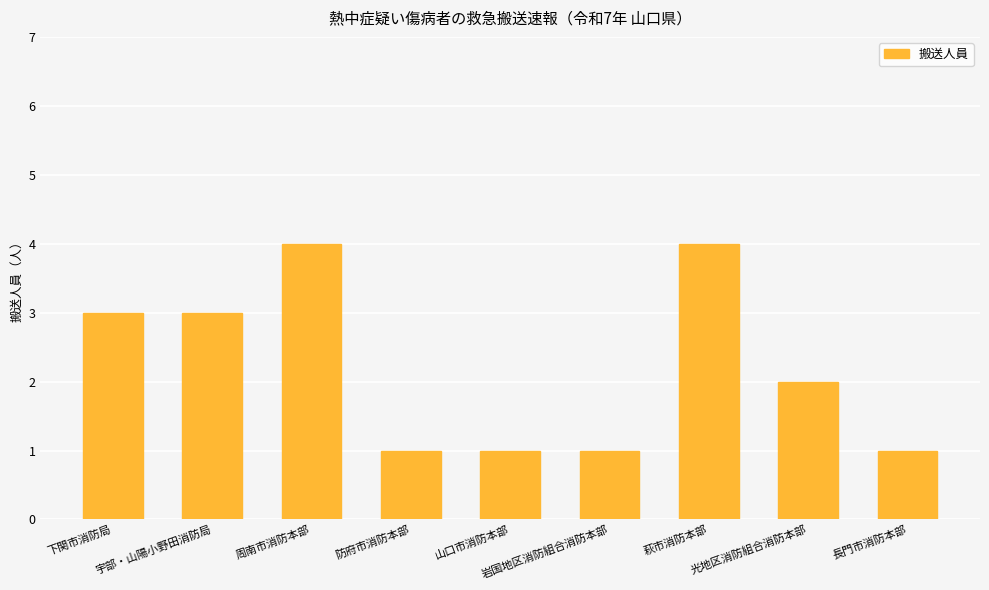

What is the label of the 4th bar from the right?

岩国地区消防組合消防本部